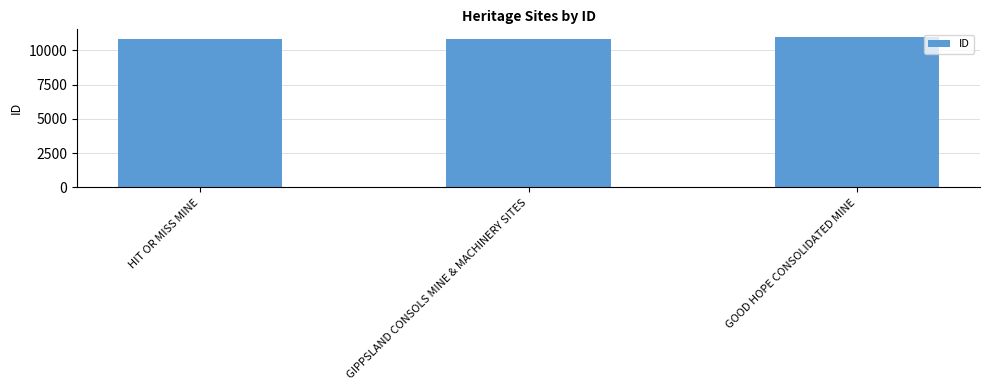

What is the maximum value shown in the chart?

10983